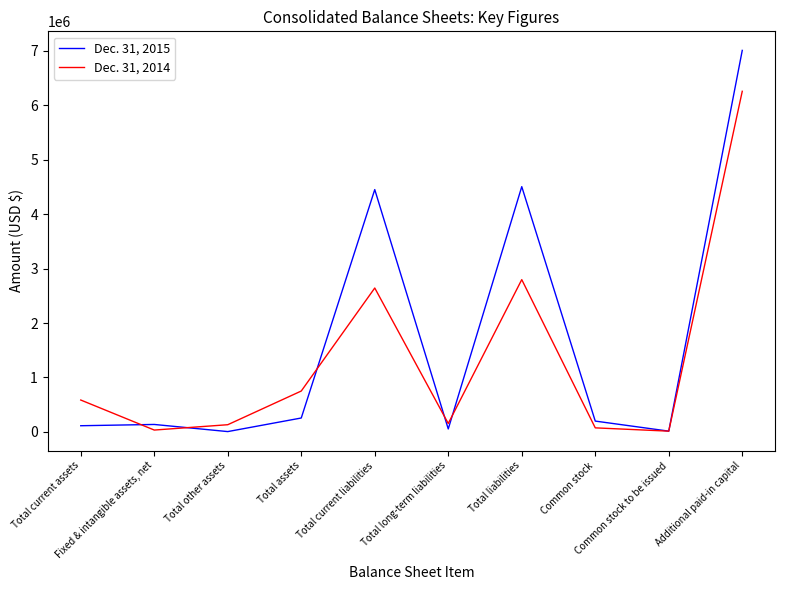

How many lines are shown in the chart?

2